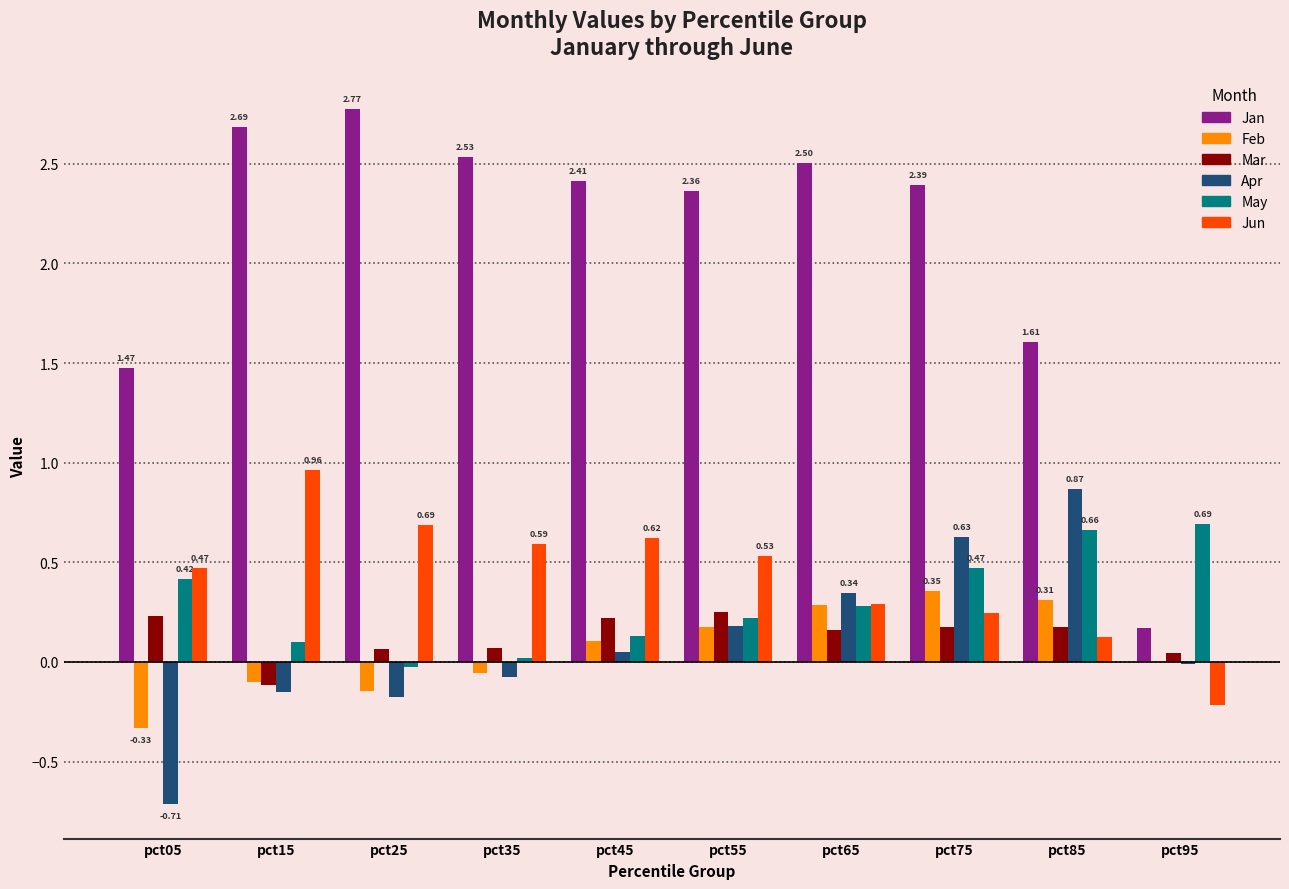

Which series has the largest total across all categories?

Jan